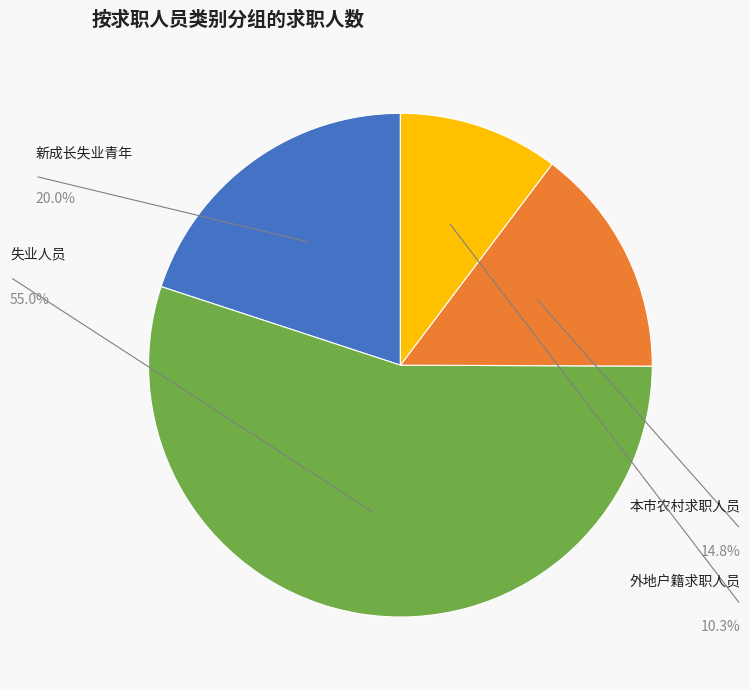

To the nearest percent, what is the difference between the largest and smallest slice percentages?

45%